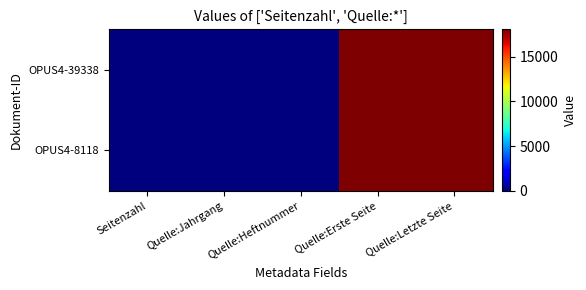

Reading left to right, list all the values displayed in this chart.

OPUS4-39338: Seitenzahl=8	Quelle:Jahrgang=17	Quelle:Heftnummer=27	Quelle:Erste Seite=18079	Quelle:Letzte Seite=18086
OPUS4-8118: Seitenzahl=7	Quelle:Jahrgang=17	Quelle:Heftnummer=27	Quelle:Erste Seite=18079	Quelle:Letzte Seite=18086